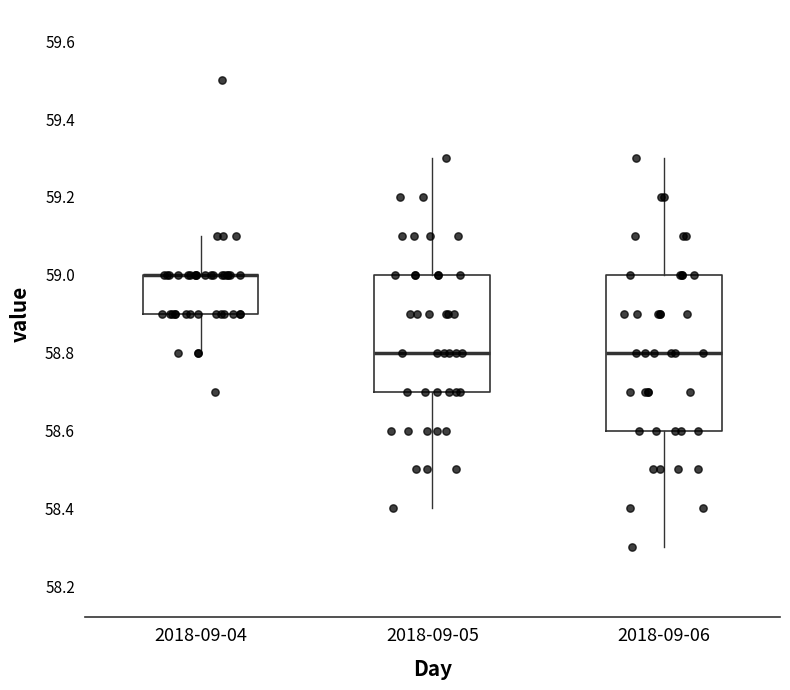

Reading left to right, read every box against the y-axis: the position of its median line, the range the box covers, and the ends of its whiskers. The values are not printed on the chart, so give them approximately, as read against the axis.

2018-09-04: median 59.0 (drawn on the box's upper edge), box 58.9 to 59.0, whiskers 58.8 to 59.1
2018-09-05: median 58.8, box 58.7 to 59.0, whiskers 58.4 to 59.3
2018-09-06: median 58.8, box 58.6 to 59.0, whiskers 58.3 to 59.3